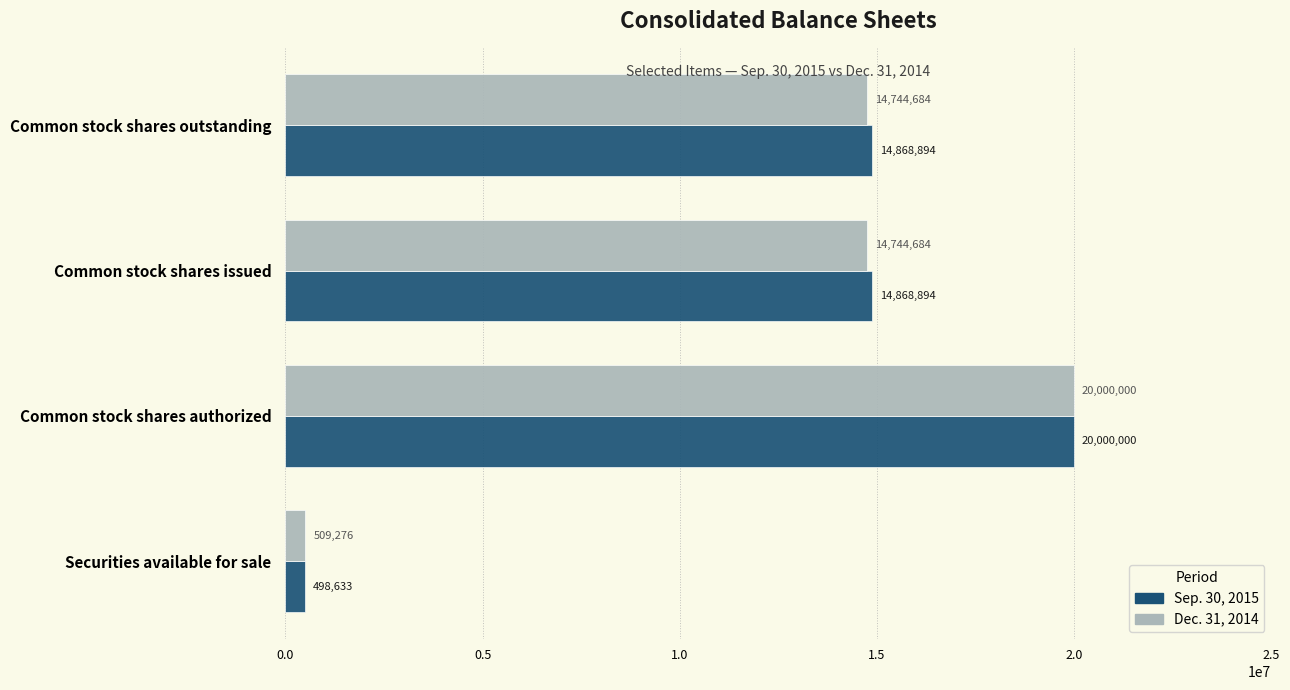

Between Securities available for sale and Common stock shares issued, which series saw the biggest shift?

Sep. 30, 2015